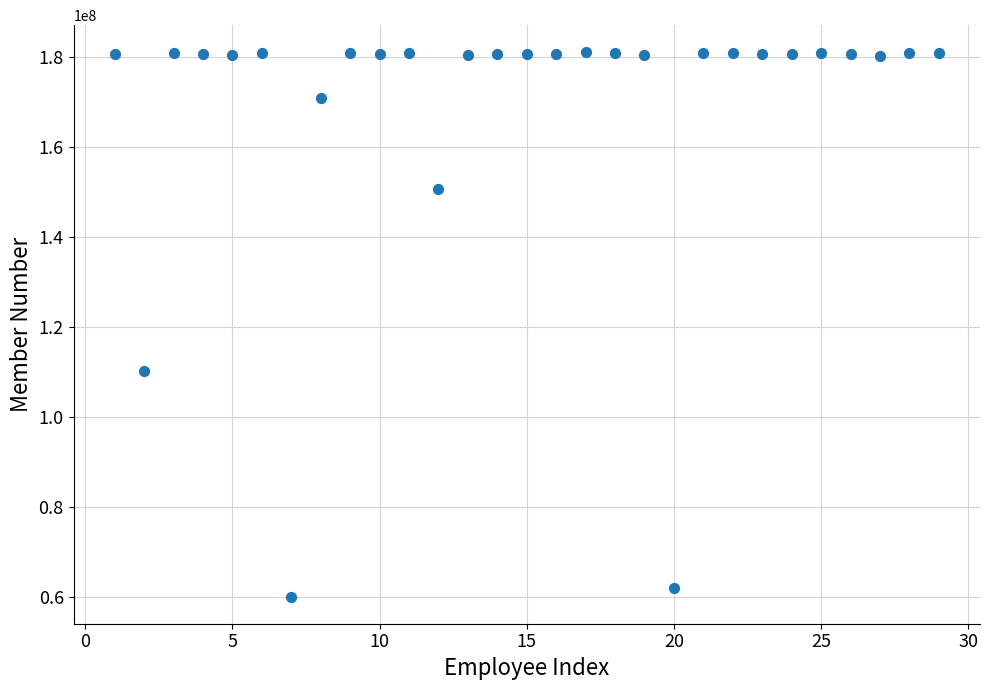

What Y value in the scatter plot is closest to 120493582?

110174933